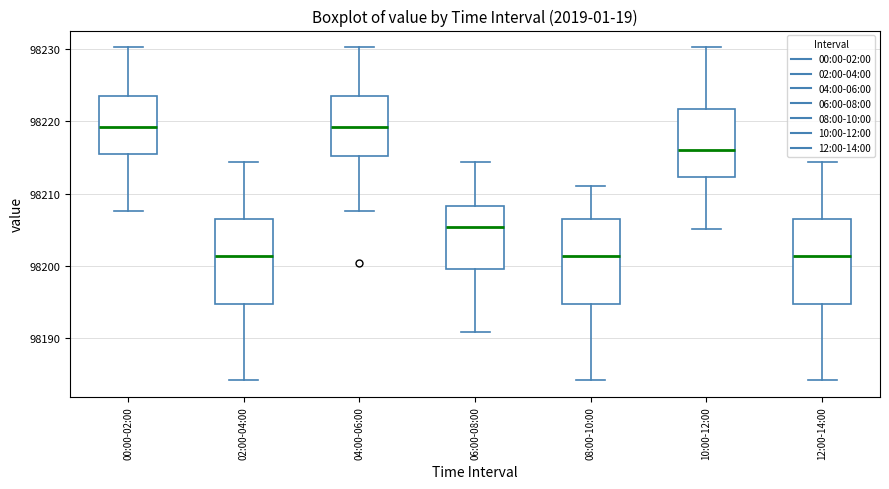

Reading left to right, transcribe this box plot: for each box, give where its median line is, the range the box spans, and where its two whiskers end, as read against the y-axis. The values are not printed on the chart, so give them approximately, as read against the axis.

00:00-02:00: median 98219, box 98215 to 98223, whiskers 98208 to 98230
02:00-04:00: median 98201, box 98195 to 98207, whiskers 98184 to 98214
04:00-06:00: median 98219, box 98215 to 98223, whiskers 98208 to 98230
06:00-08:00: median 98205, box 98200 to 98208, whiskers 98191 to 98214
08:00-10:00: median 98201, box 98195 to 98207, whiskers 98184 to 98211
10:00-12:00: median 98216, box 98212 to 98222, whiskers 98205 to 98230
12:00-14:00: median 98201, box 98195 to 98207, whiskers 98184 to 98214